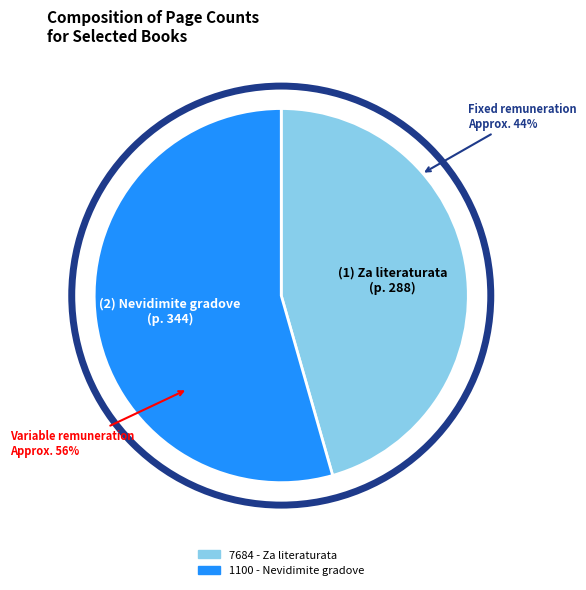

What percentage is NOT represented by 7684?

54.4%